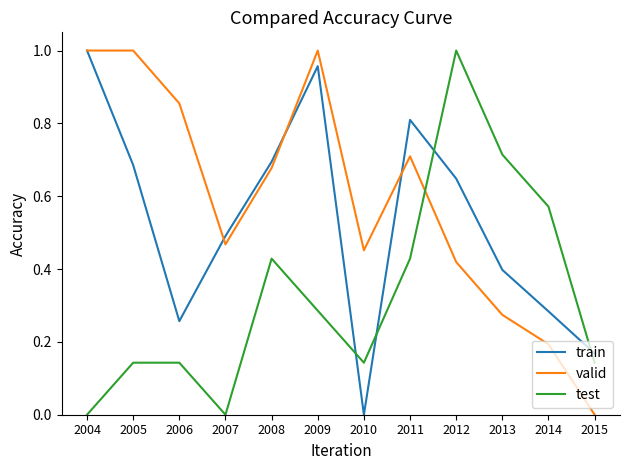

Which category has the highest value in the train series?

2004